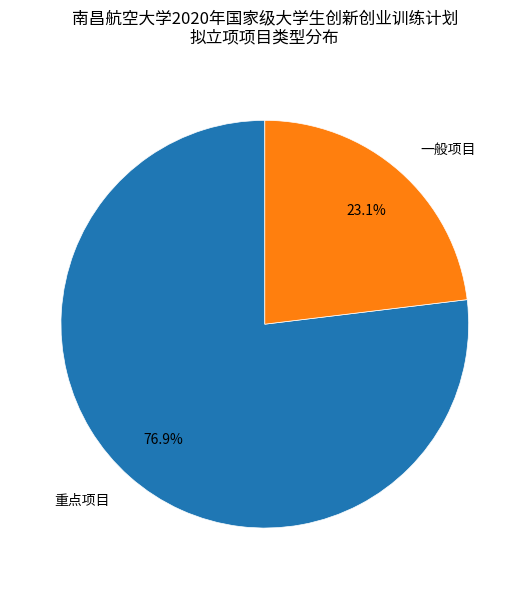

Rank the categories by value from lowest to highest.

一般项目, 重点项目